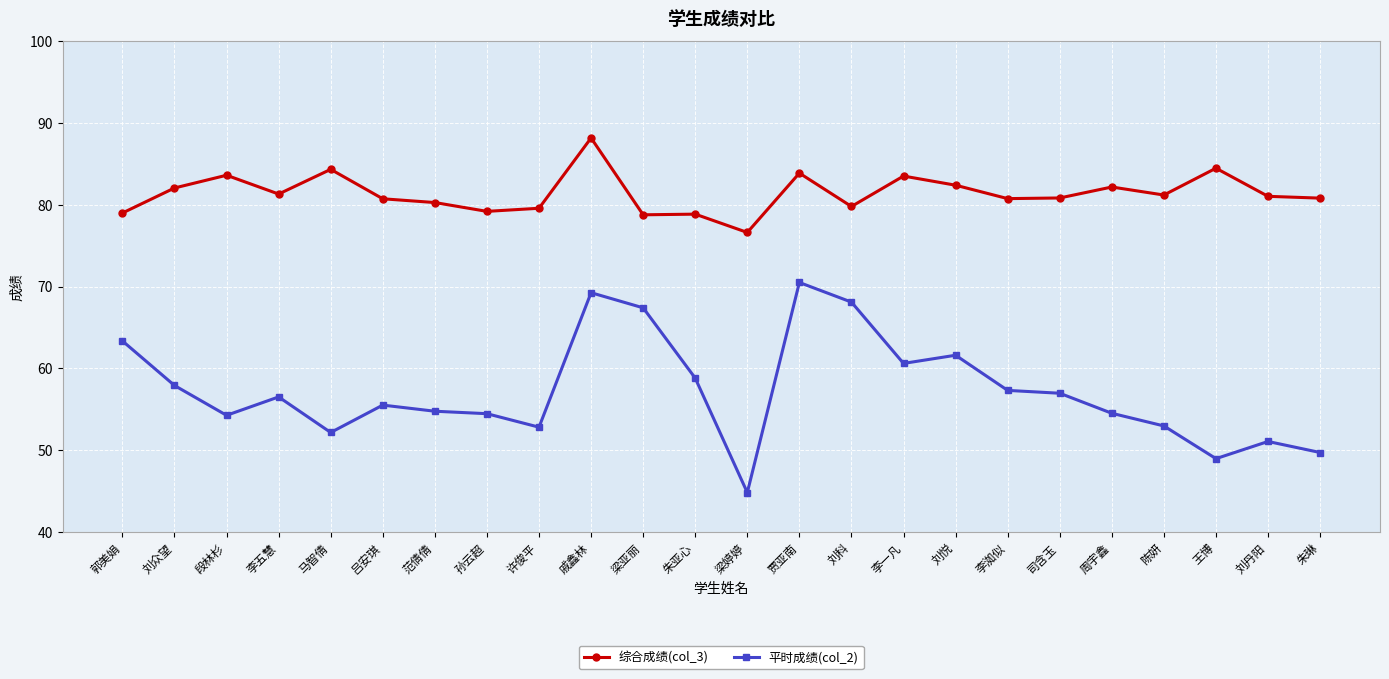

How many data points in 平时成绩(col_2) are less than 56?

12